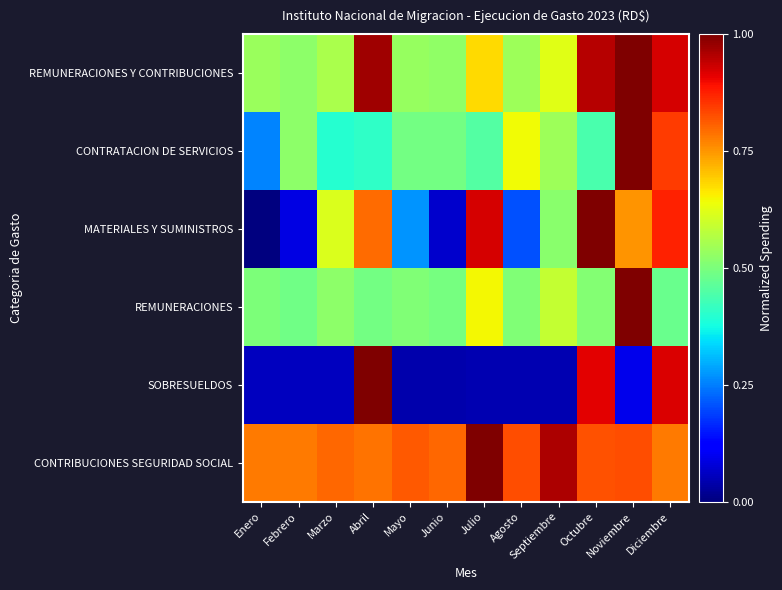

Reading left to right, transcribe all the data shown in this chart.

REMUNERACIONES Y CONTRIBUCIONES: Enero=0.5	Febrero=0.5	Marzo=0.6	Abril=1.0	Mayo=0.5	Junio=0.5	Julio=0.7	Agosto=0.5	Septiembre=0.6	Octubre=1.0	Noviembre=1.0	Diciembre=0.9
CONTRATACION DE SERVICIOS: Enero=0.3	Febrero=0.5	Marzo=0.4	Abril=0.4	Mayo=0.5	Junio=0.5	Julio=0.5	Agosto=0.6	Septiembre=0.5	Octubre=0.4	Noviembre=1.0	Diciembre=0.8
MATERIALES Y SUMINISTROS: Enero=0.0	Febrero=0.1	Marzo=0.6	Abril=0.8	Mayo=0.3	Junio=0.1	Julio=0.9	Agosto=0.2	Septiembre=0.5	Octubre=1.0	Noviembre=0.8	Diciembre=0.9
REMUNERACIONES: Enero=0.5	Febrero=0.5	Marzo=0.5	Abril=0.5	Mayo=0.5	Junio=0.5	Julio=0.6	Agosto=0.5	Septiembre=0.6	Octubre=0.5	Noviembre=1.0	Diciembre=0.5
SOBRESUELDOS: Enero=0.1	Febrero=0.1	Marzo=0.1	Abril=1.0	Mayo=0.0	Junio=0.0	Julio=0.0	Agosto=0.0	Septiembre=0.0	Octubre=0.9	Noviembre=0.1	Diciembre=0.9
CONTRIBUCIONES SEGURIDAD SOCIAL: Enero=0.8	Febrero=0.8	Marzo=0.8	Abril=0.8	Mayo=0.8	Junio=0.8	Julio=1.0	Agosto=0.8	Septiembre=1.0	Octubre=0.8	Noviembre=0.8	Diciembre=0.8